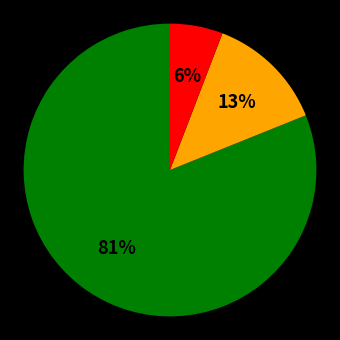

Does any single category account for the majority?

Yes